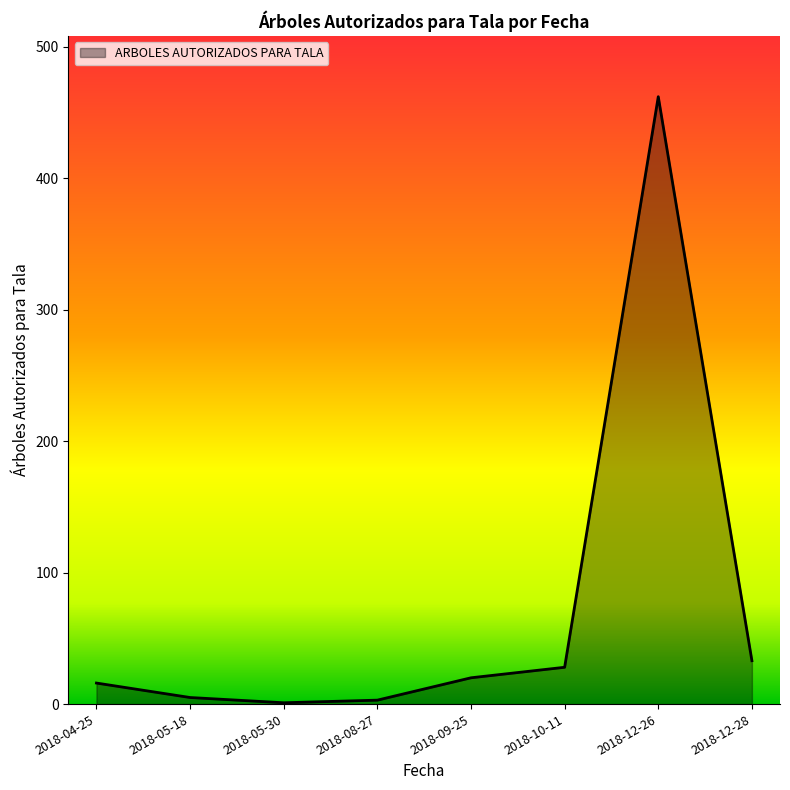

What is the difference between the maximum and minimum values?

461